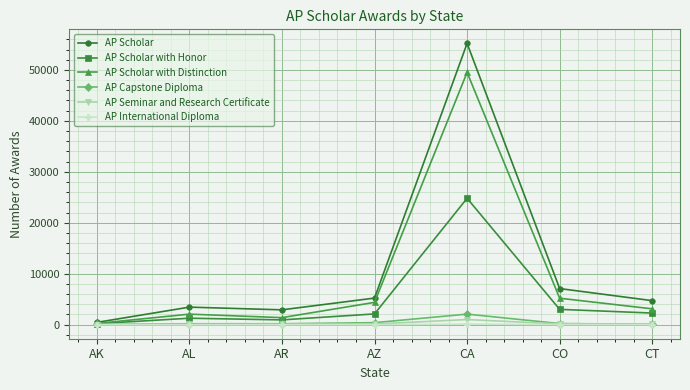

At which category is the sum across all series the highest?

CA